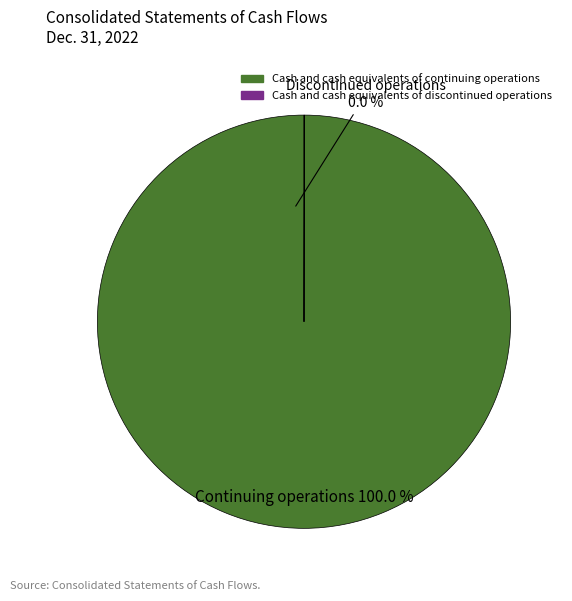

Rank the categories by value from lowest to highest.

Cash and cash equivalents of discontinued operations, Cash and cash equivalents of continuing operations